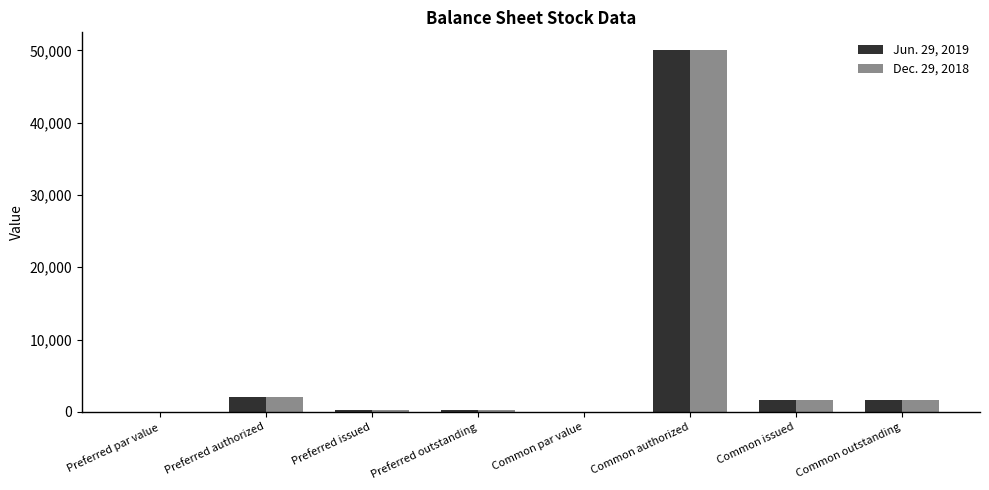

Is it true that Jun. 29, 2019 equals 0.0 at Preferred par value?

True